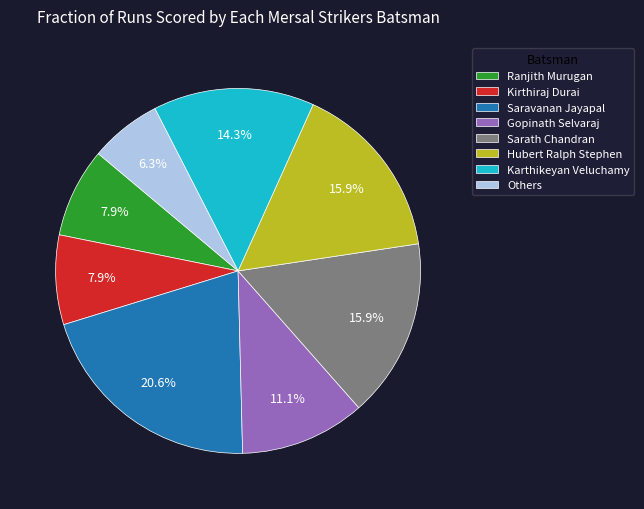

To the nearest percent, what is the difference between the Saravanan Jayapal and Karthikeyan Veluchamy slice percentages?

6%